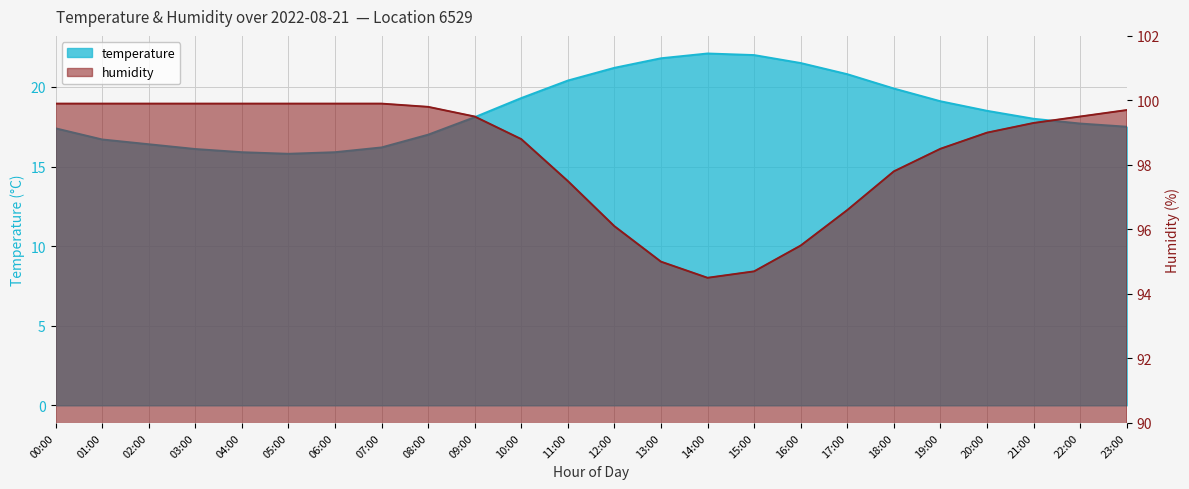

At how many categories does at least one series exceed 79?

24